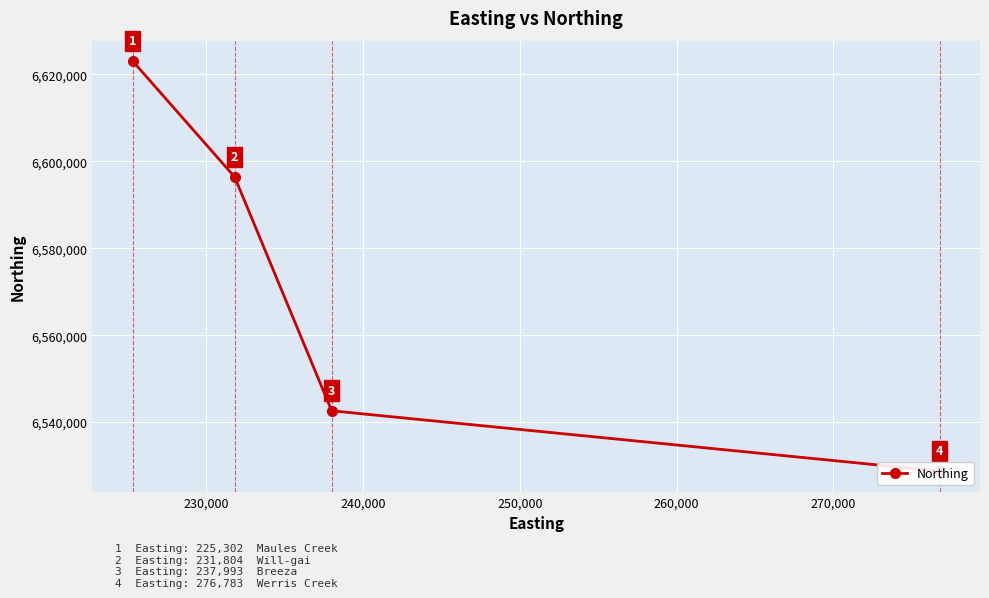

Is it true that the value at 230,000 is 6596392?

True